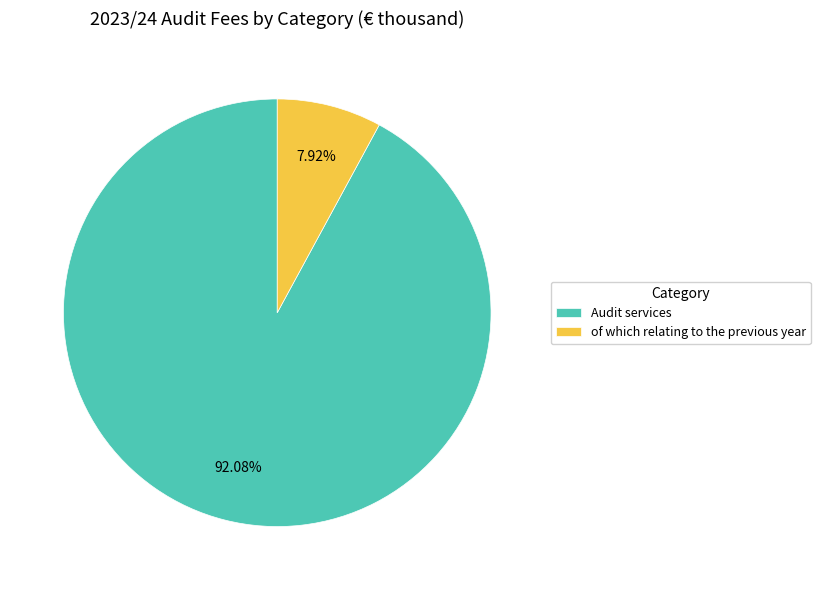

Which has a higher value, Audit services or of which relating to the previous year?

Audit services